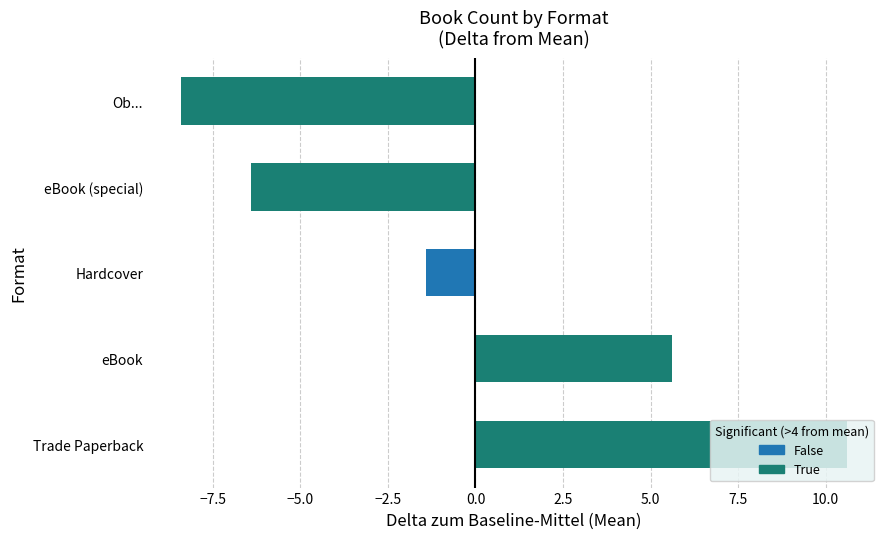

How many bars are there in total?

5